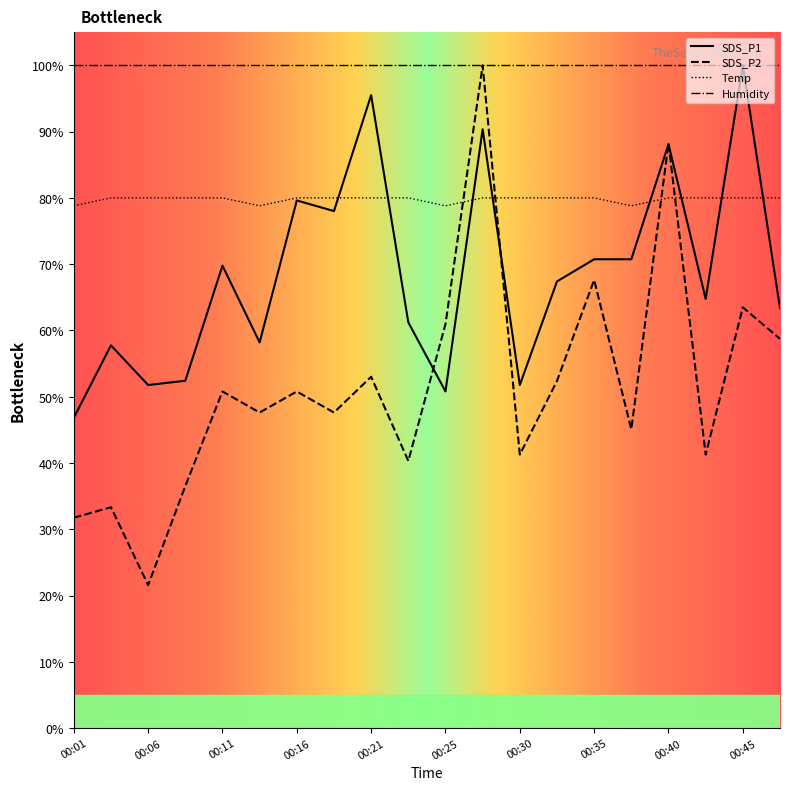

What is the greatest value displayed?

100.0